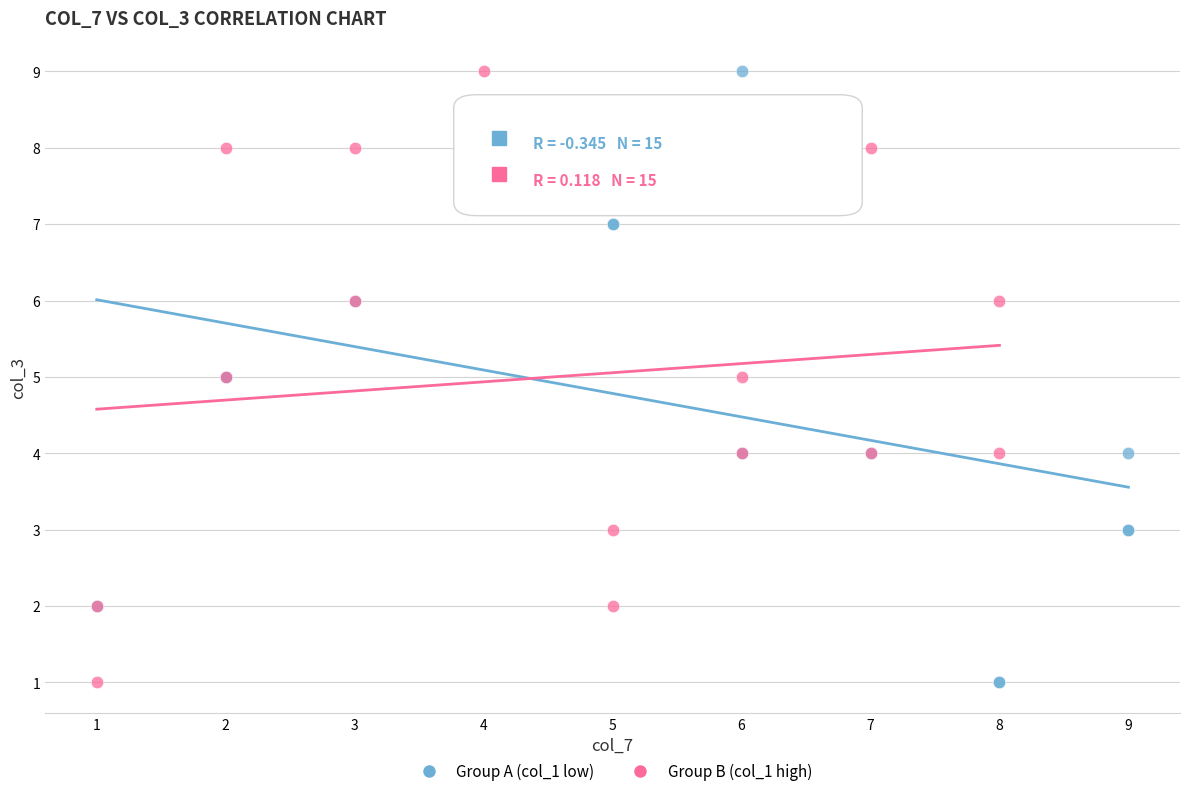

What are all the series names shown in the legend?

Group A (col_1 low), Group B (col_1 high)